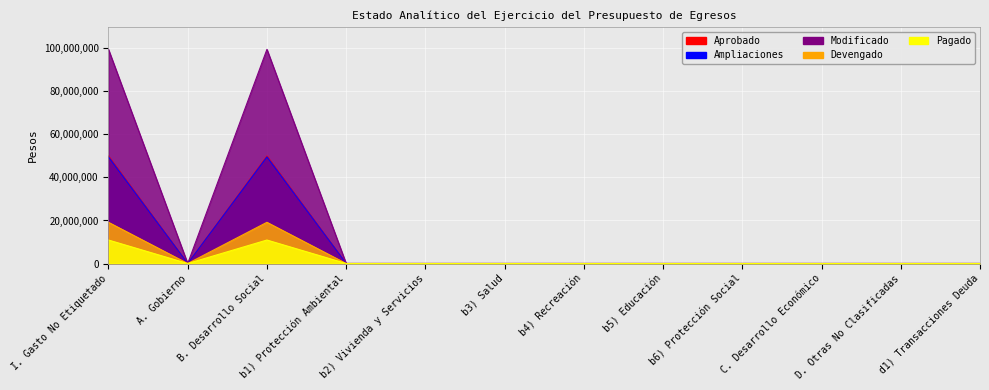

Is the value of Ampliaciones at C. Desarrollo Económico greater than the value of Modificado at b6) Protección Social?

No